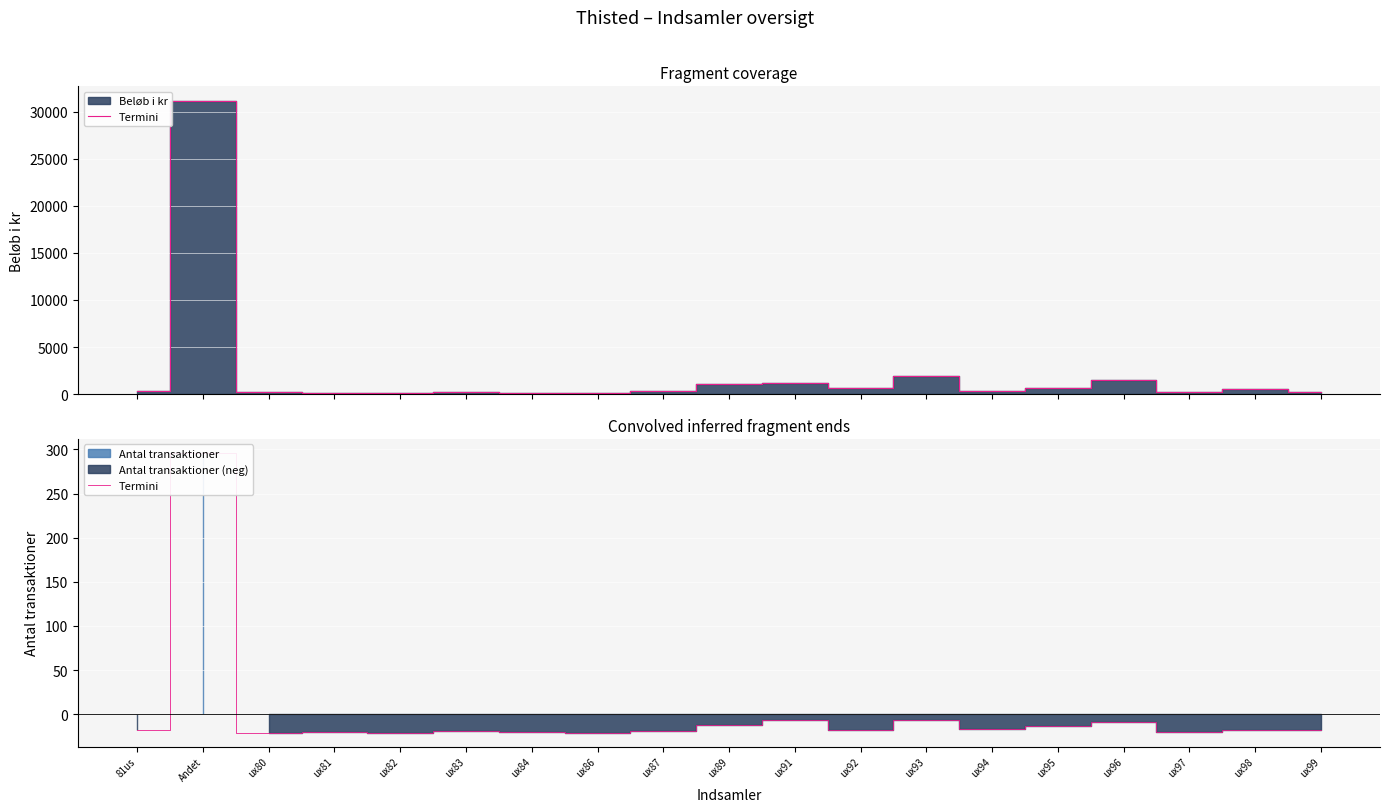

At which category does the chart reach its minimum across all series?

ux80